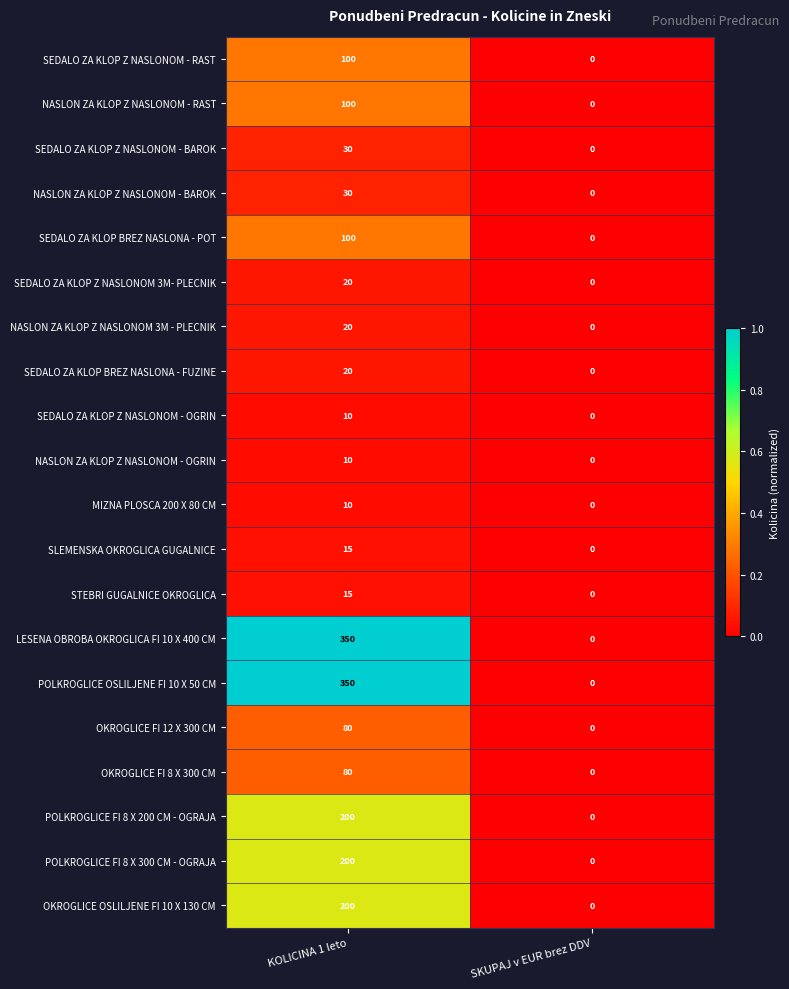

The POLKROGLICE OSLILJENE FI 10 X 50 CM series shows 494 at KOLICINA 1 leto. True or false?

False